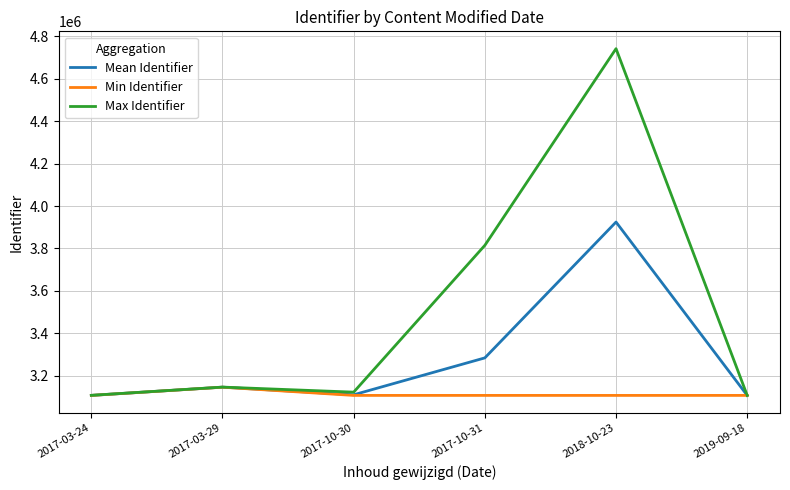

Between 2017-03-29 and 2019-09-18, which series saw the biggest shift?

Max Identifier